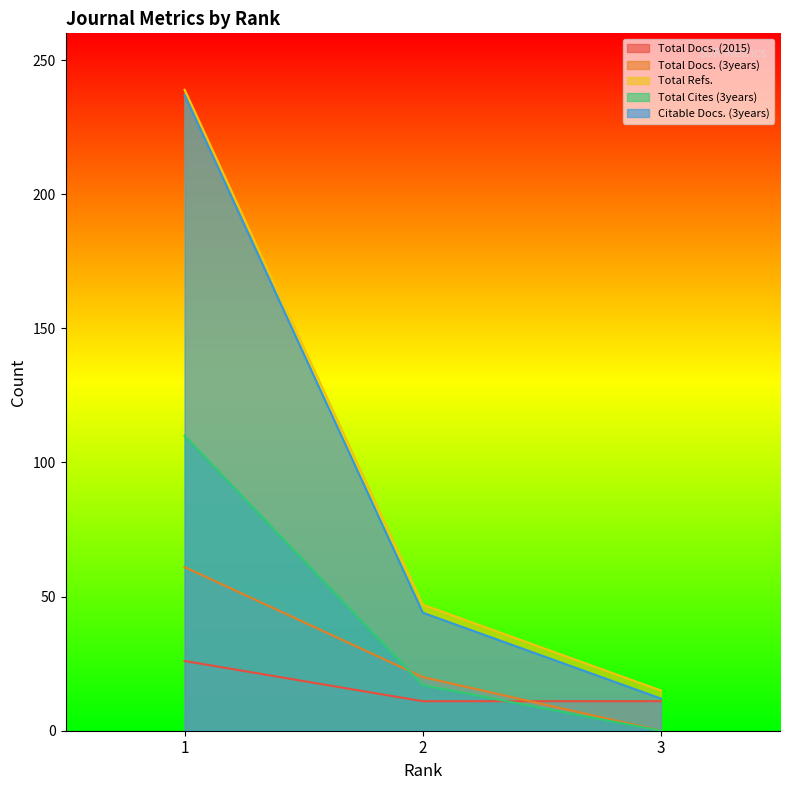

Reading left to right, extract all data points from this chart.

Total Docs. (2015): 26	11	11
Total Docs. (3years): 61	20	0
Total Refs.: 239	47	15
Total Cites (3years): 110	17	0
Citable Docs. (3years): 237	44	12